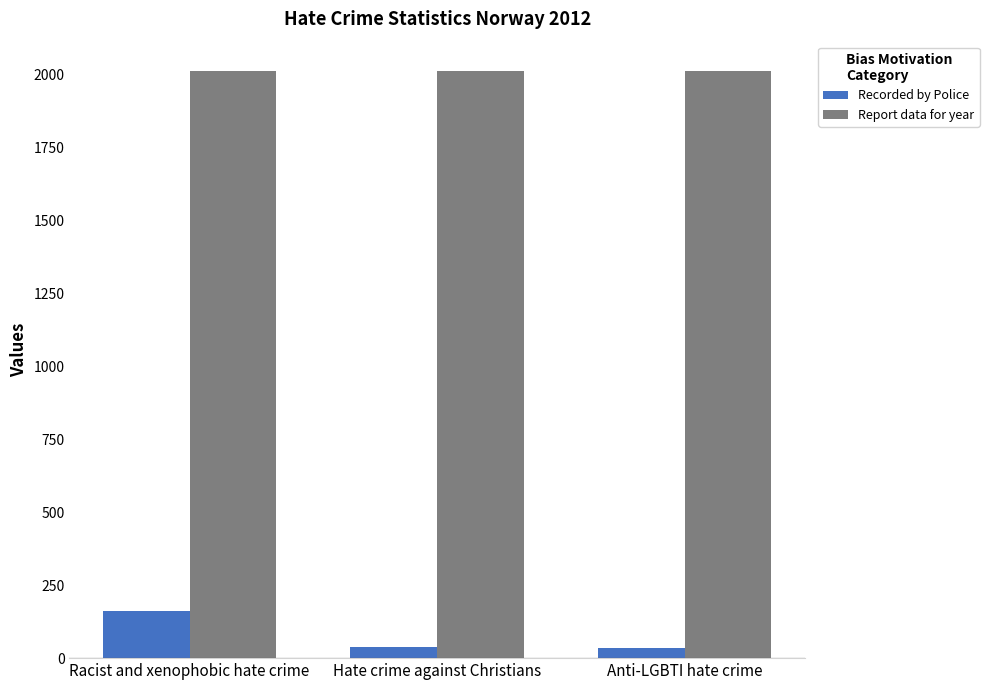

What is the label of the 2nd bar from the left?

Hate crime against Christians